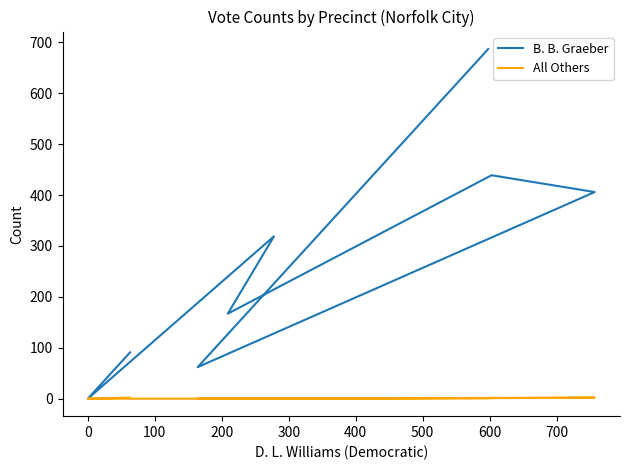

Does the chart have visible grid lines?

No